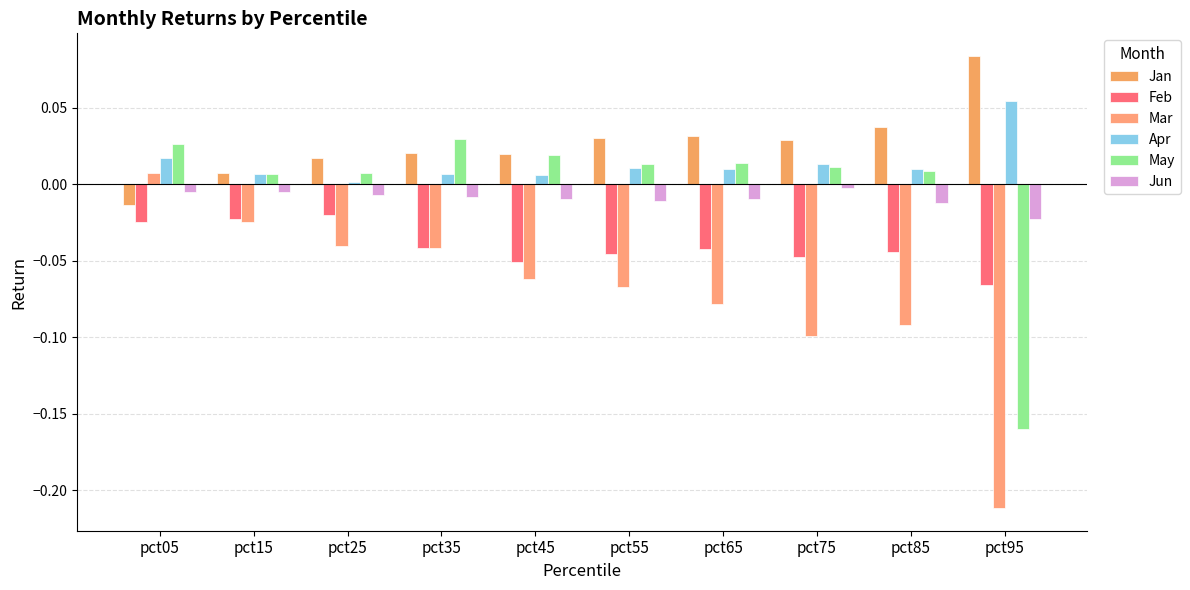

Which category has the lowest value across all series?

pct95